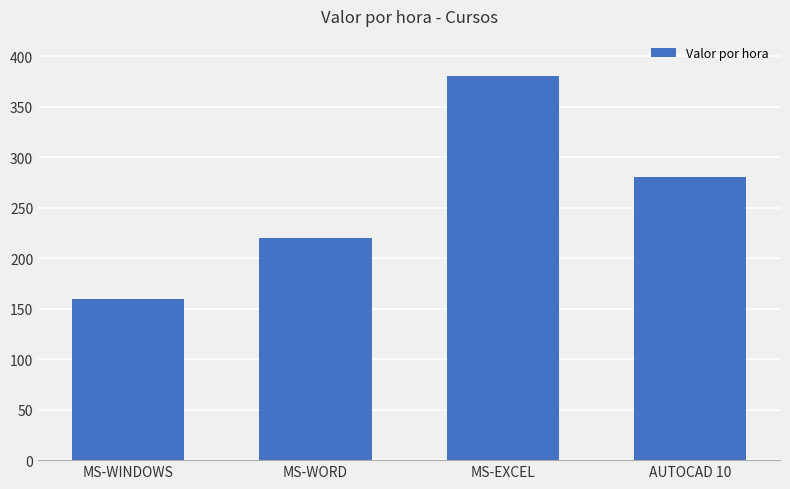

What is the value of the 1st bar from the left?

160